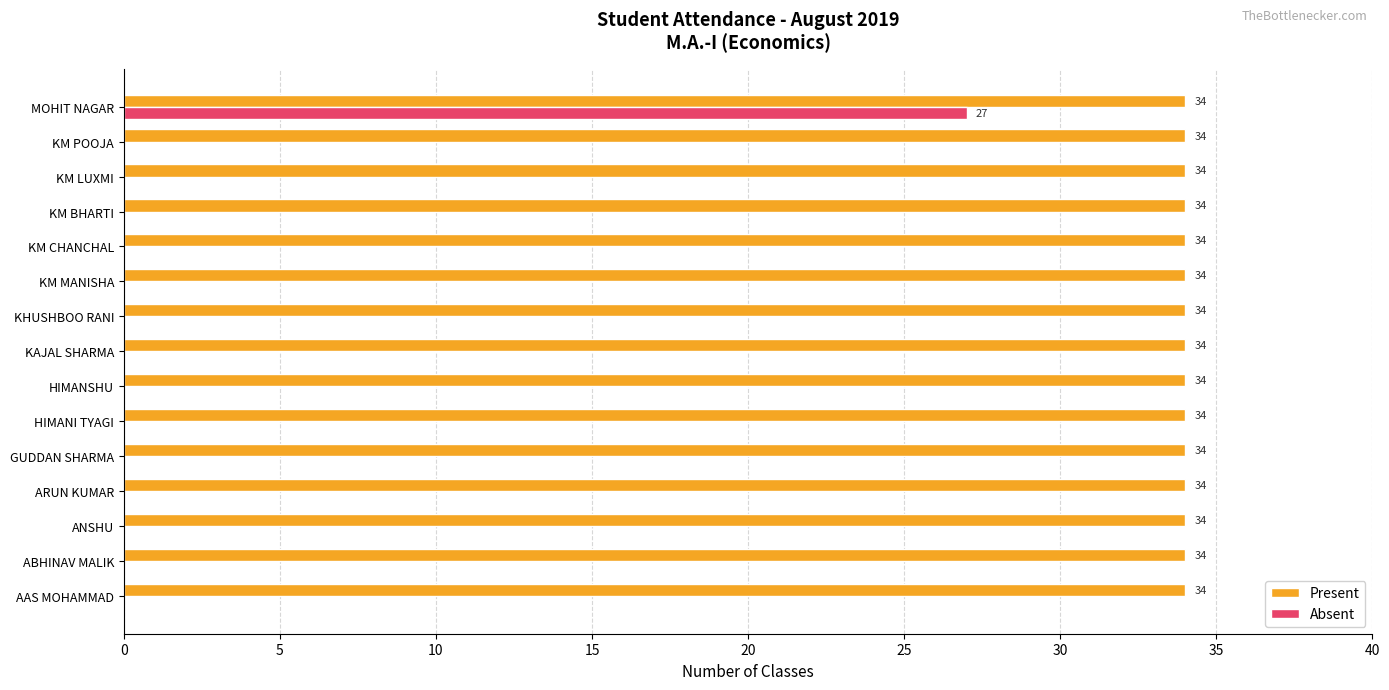

What is the highest value of the Present series?

34